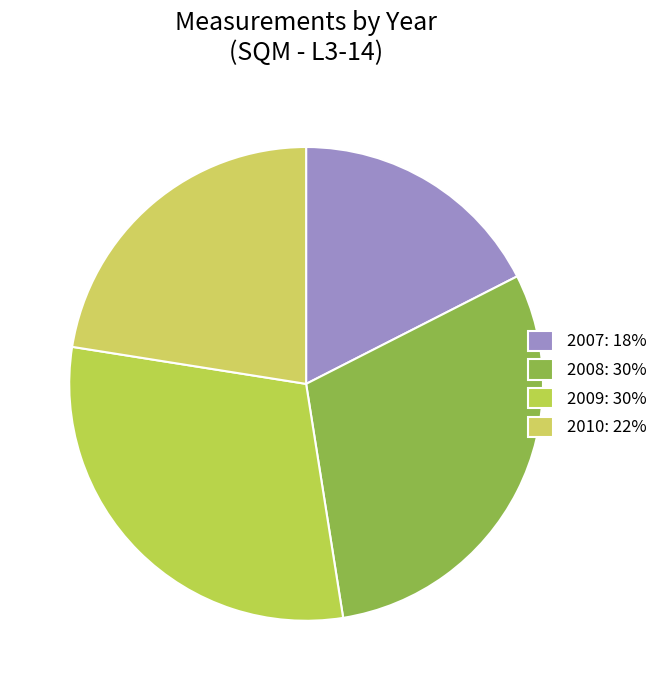

How many segments does this pie chart have?

4